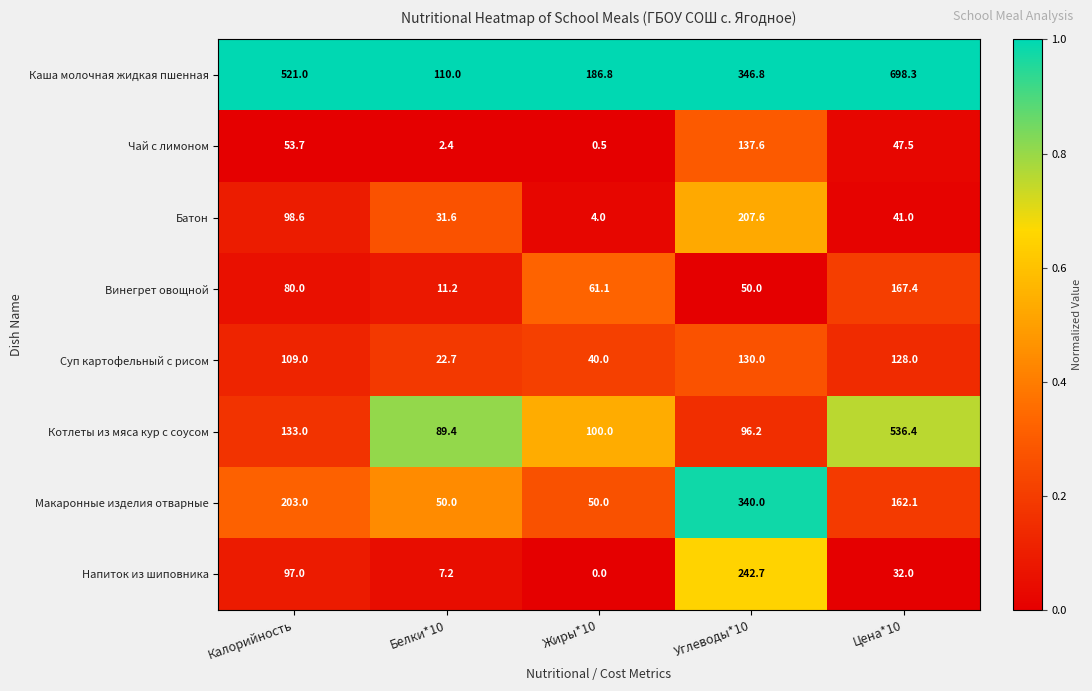

True or false: Напиток из шиповника has a value of 32.0 at Цена*10.

True